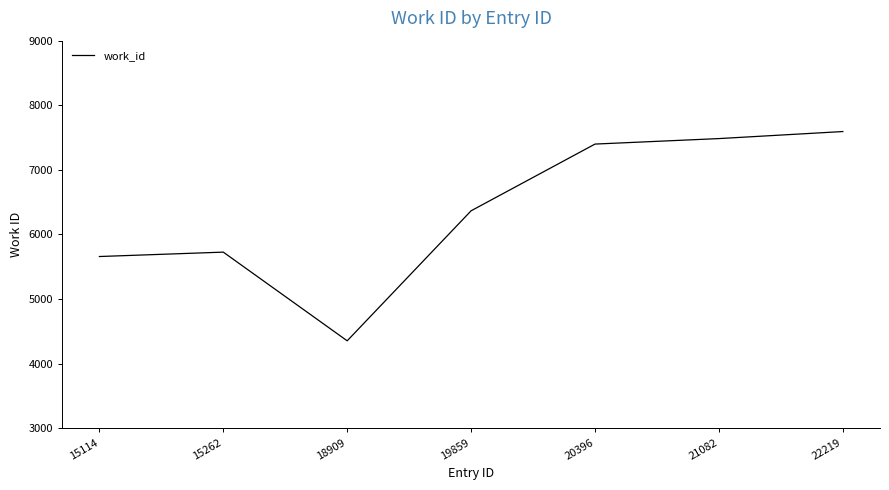

True or false: the data shows 6366 at 19859.

True